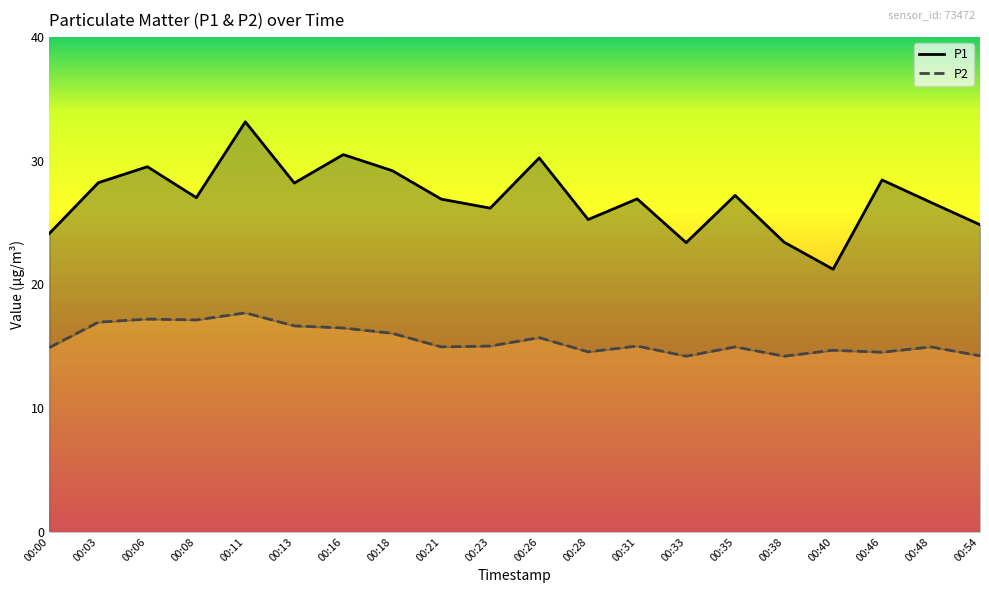

True or false: P2 has a value of 24.6 at 00:00.

False